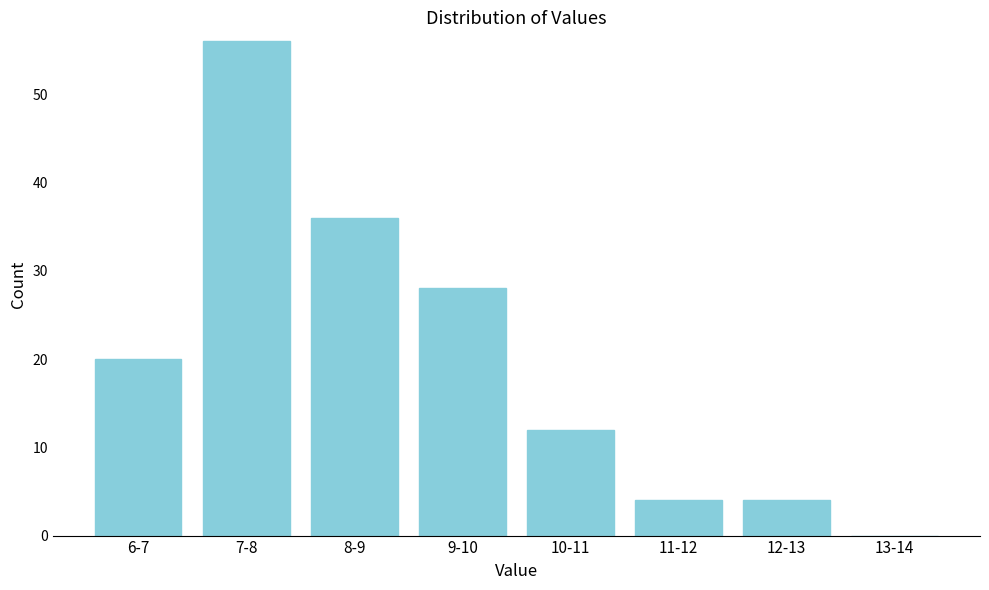

Reading left to right, extract all data points from this chart.

6-7=20	7-8=56	8-9=36	9-10=28	10-11=12	11-12=4	12-13=4	13-14=0